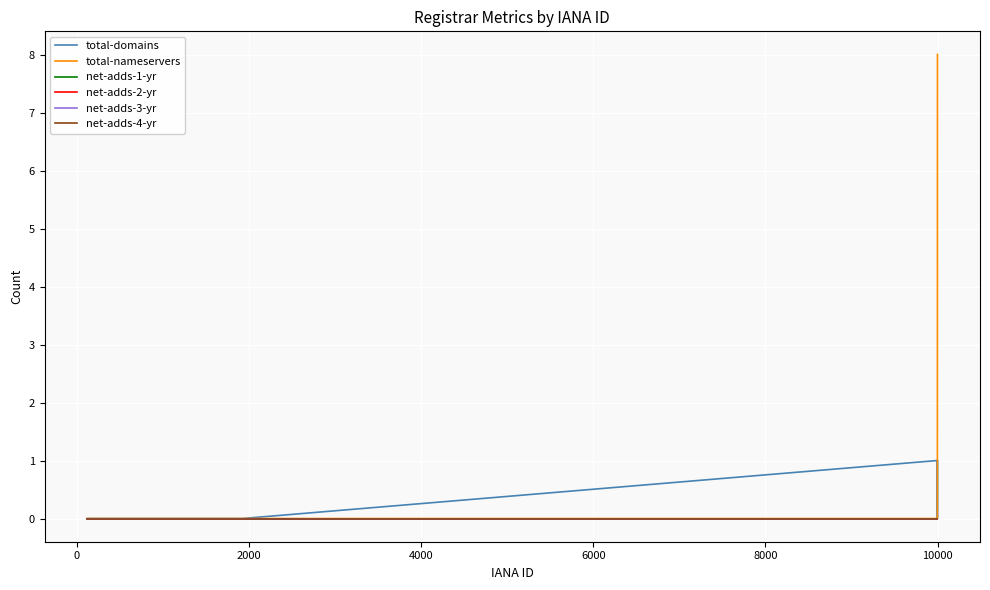

Does the chart have visible grid lines?

Yes